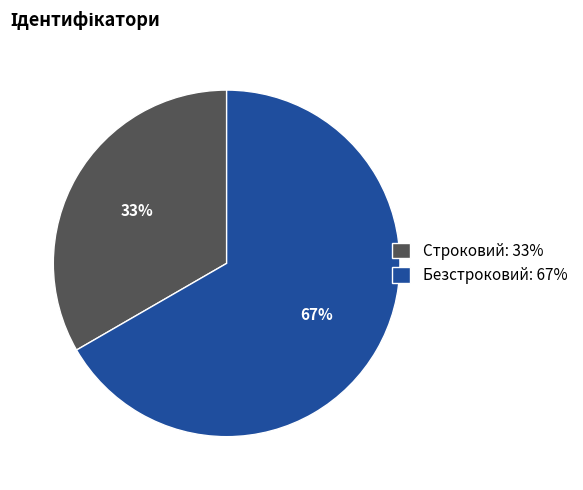

What is the ratio of the value at Строковий: 33% to the value at Безстроковий: 67%?

0.5